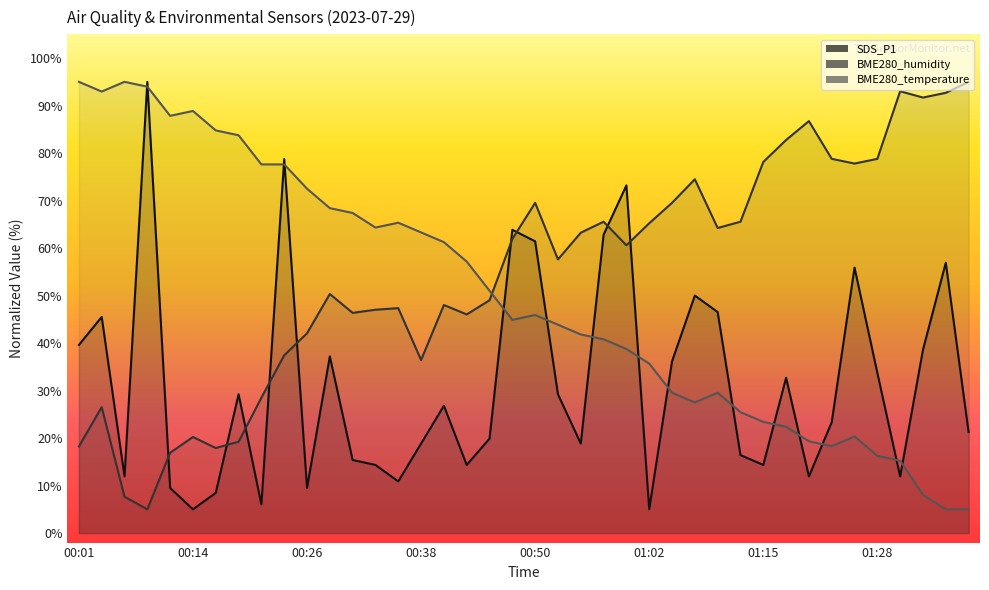

At which label does SDS_P1 reach its minimum?

00:14